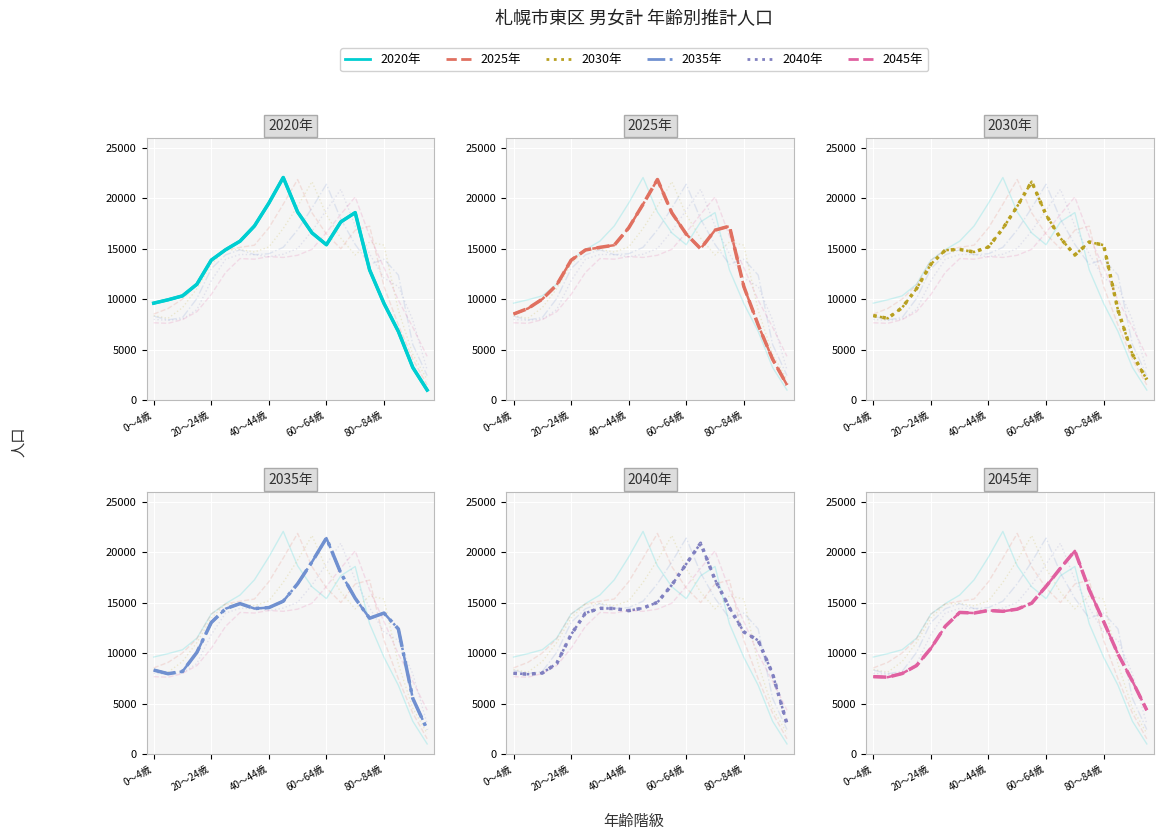

What is the maximum value for 2040年?

20908